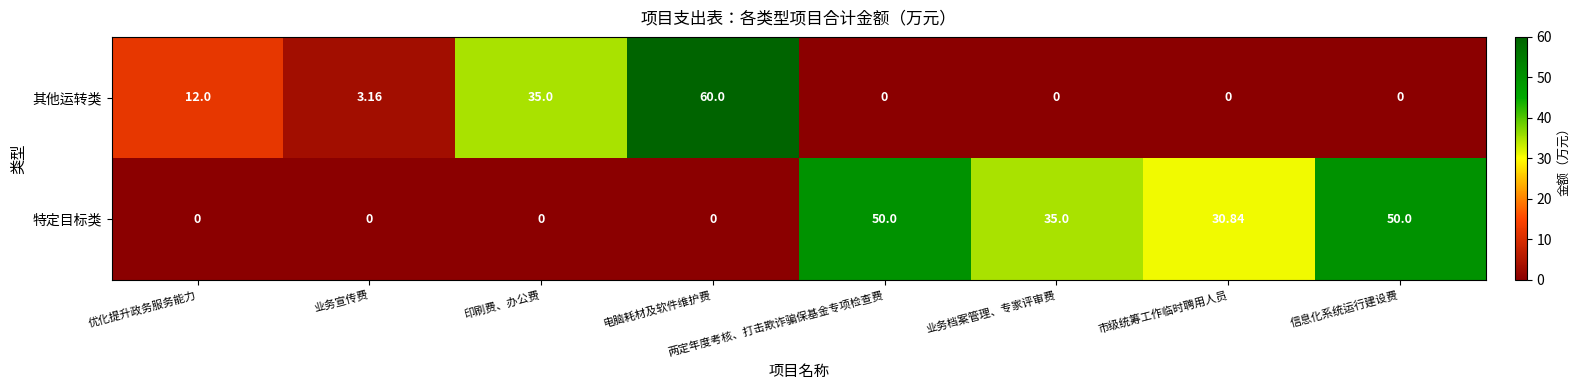

Which series changed the most between 优化提升政务服务能力 and 业务档案管理、专家评审费?

特定目标类